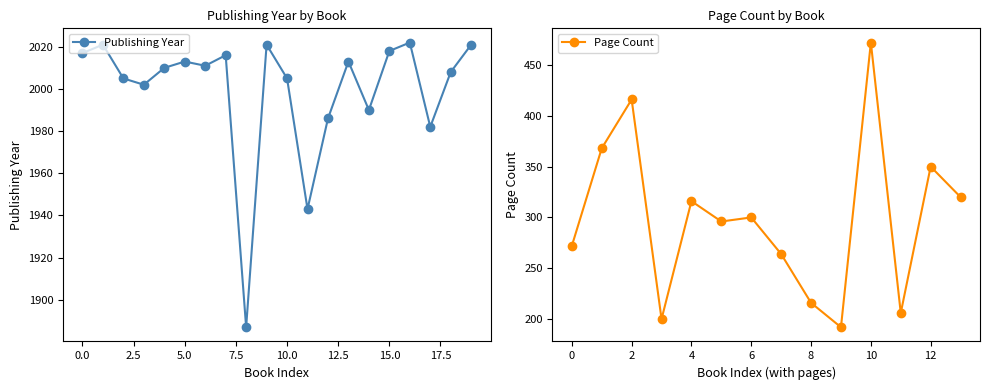

Is it true that Publishing Year equals 2018 at 15.0?

True